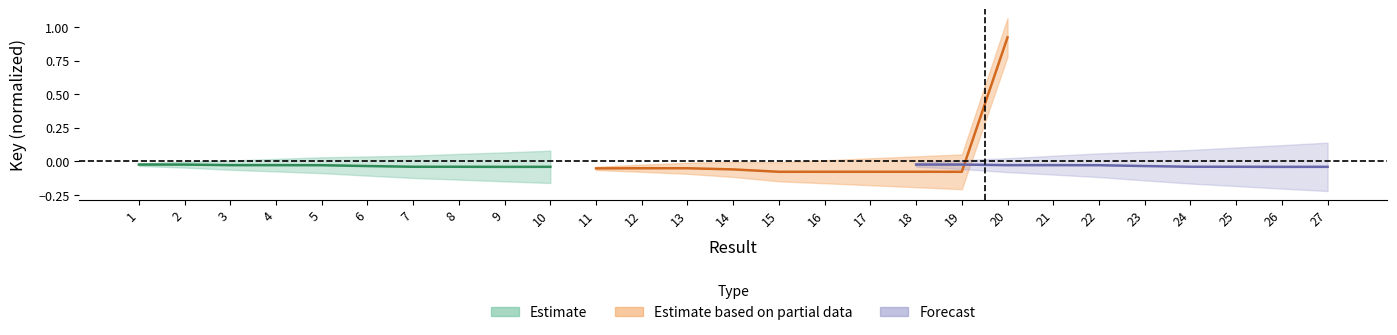

Rank the series by their maximum value, from lowest to highest.

Estimate, Forecast, Estimate based on partial data